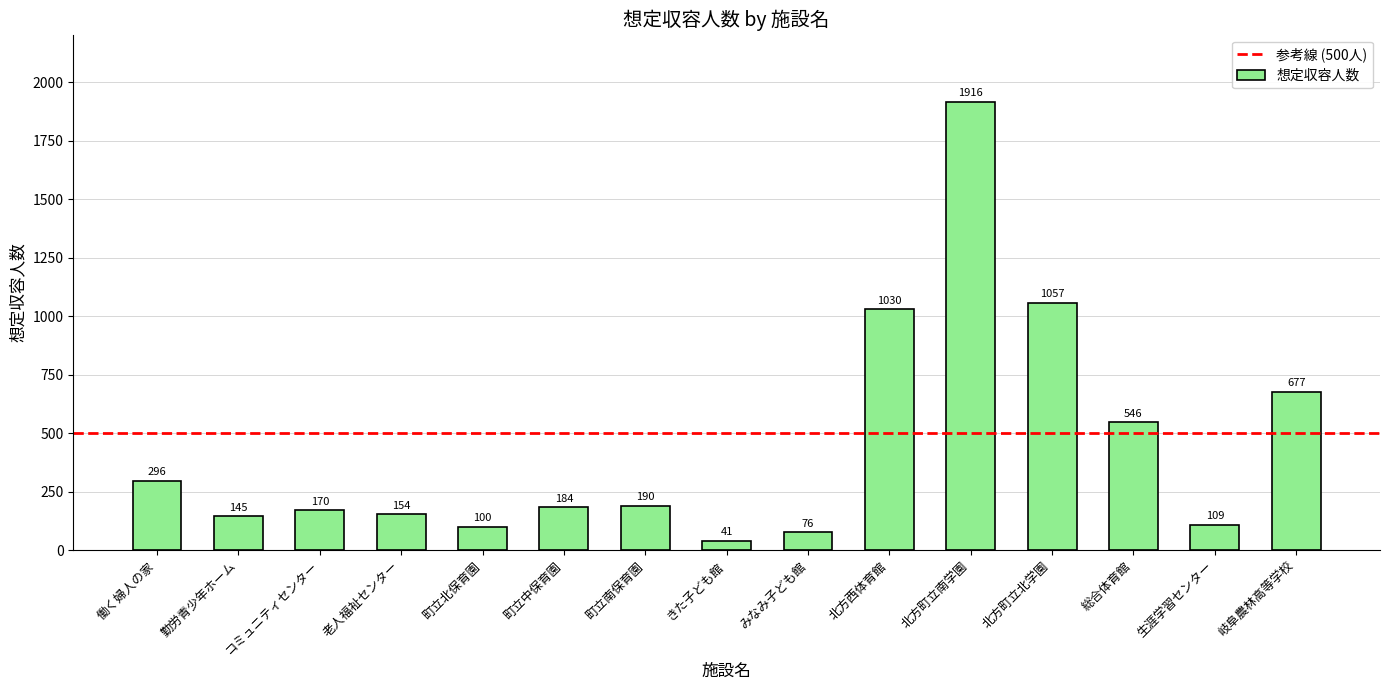

At which label is the value closest to 978?

北方西体育館